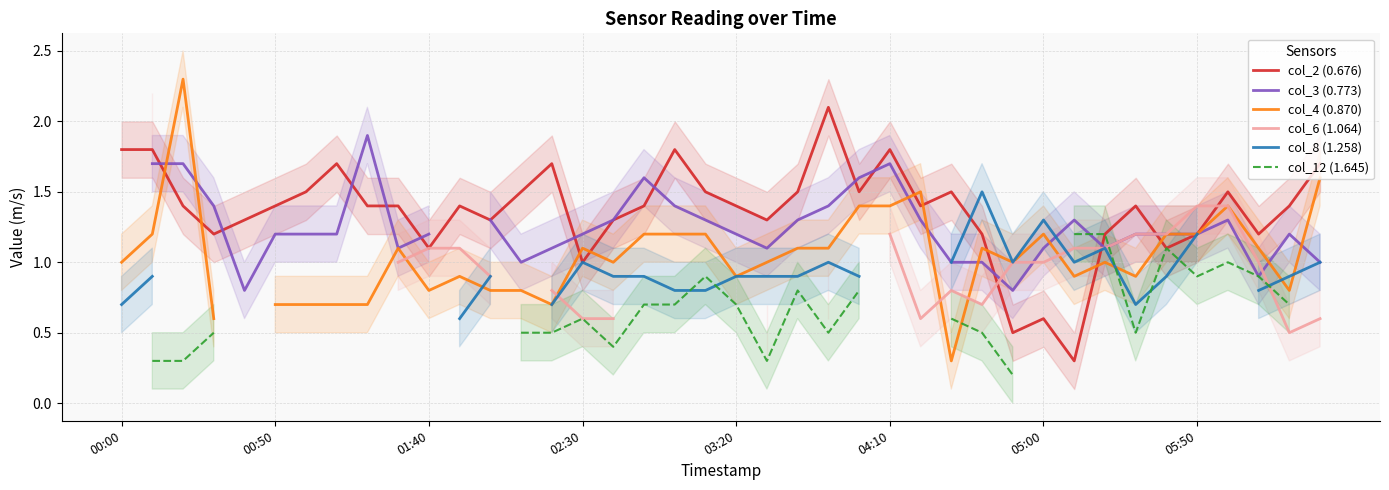

What is the maximum value shown in the chart?

2.3